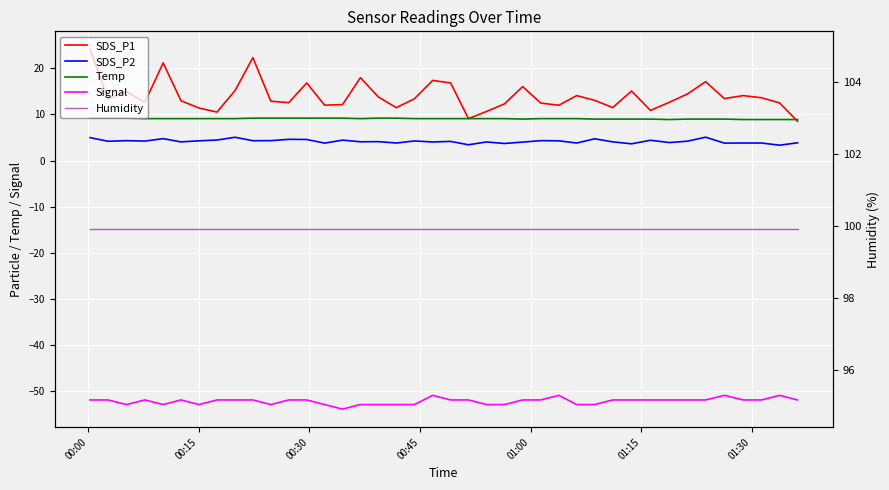

Is it true that SDS_P2 equals 0.8 at 37?

False